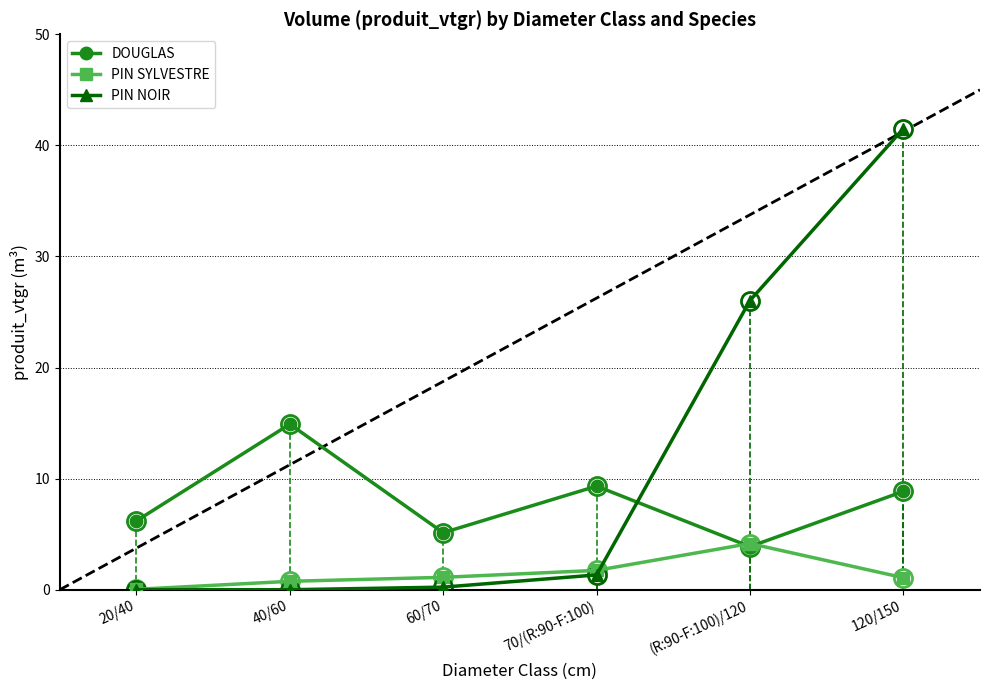

At which category does DOUGLAS reach its first local valley?

60/70